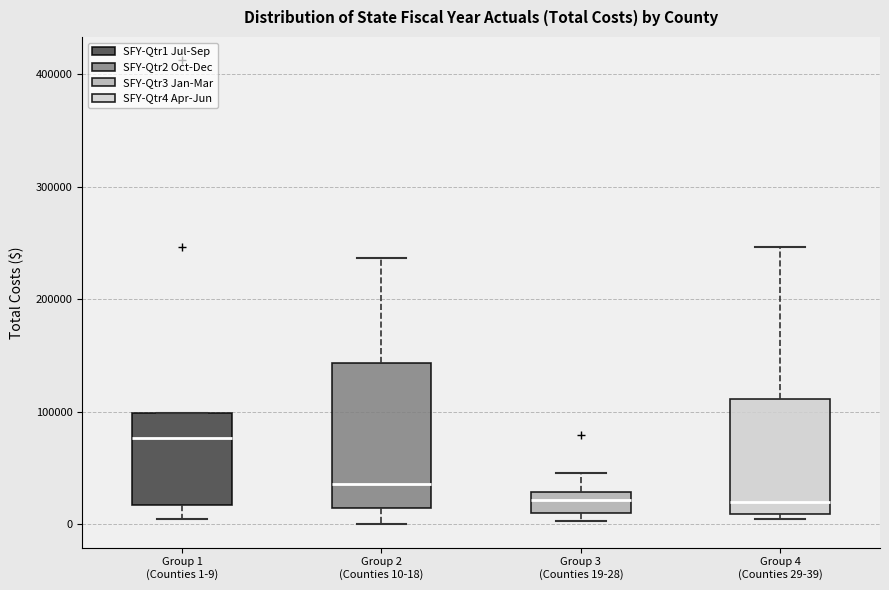

Comparing the boxes themselves (not the whiskers), which one is the tallest?

Group 2 (Counties 10-18)